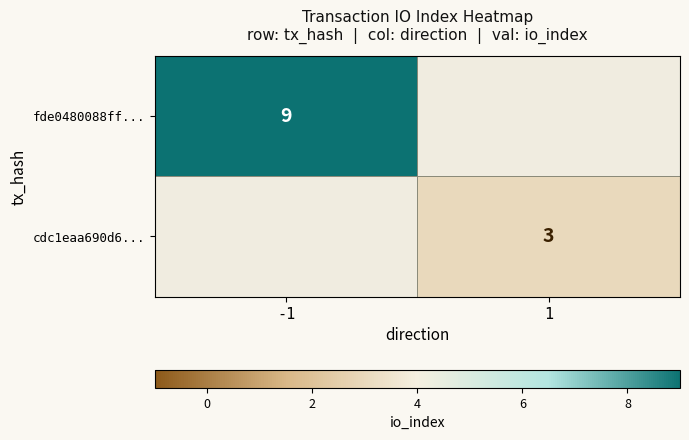

At how many categories does at least one series exceed 3?

1